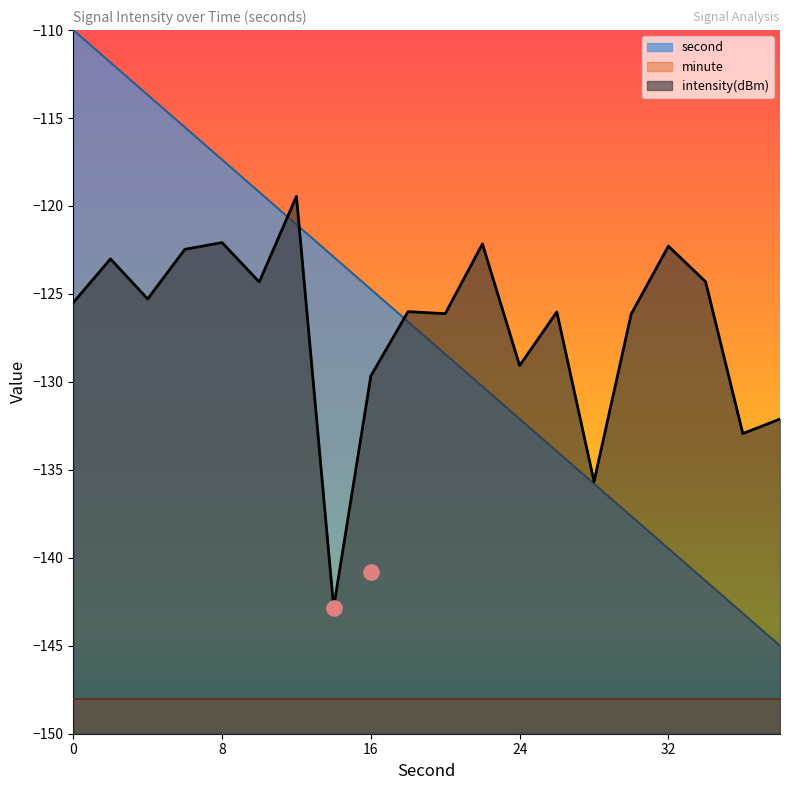

The value of second at 0 is -110.0. True or false?

True